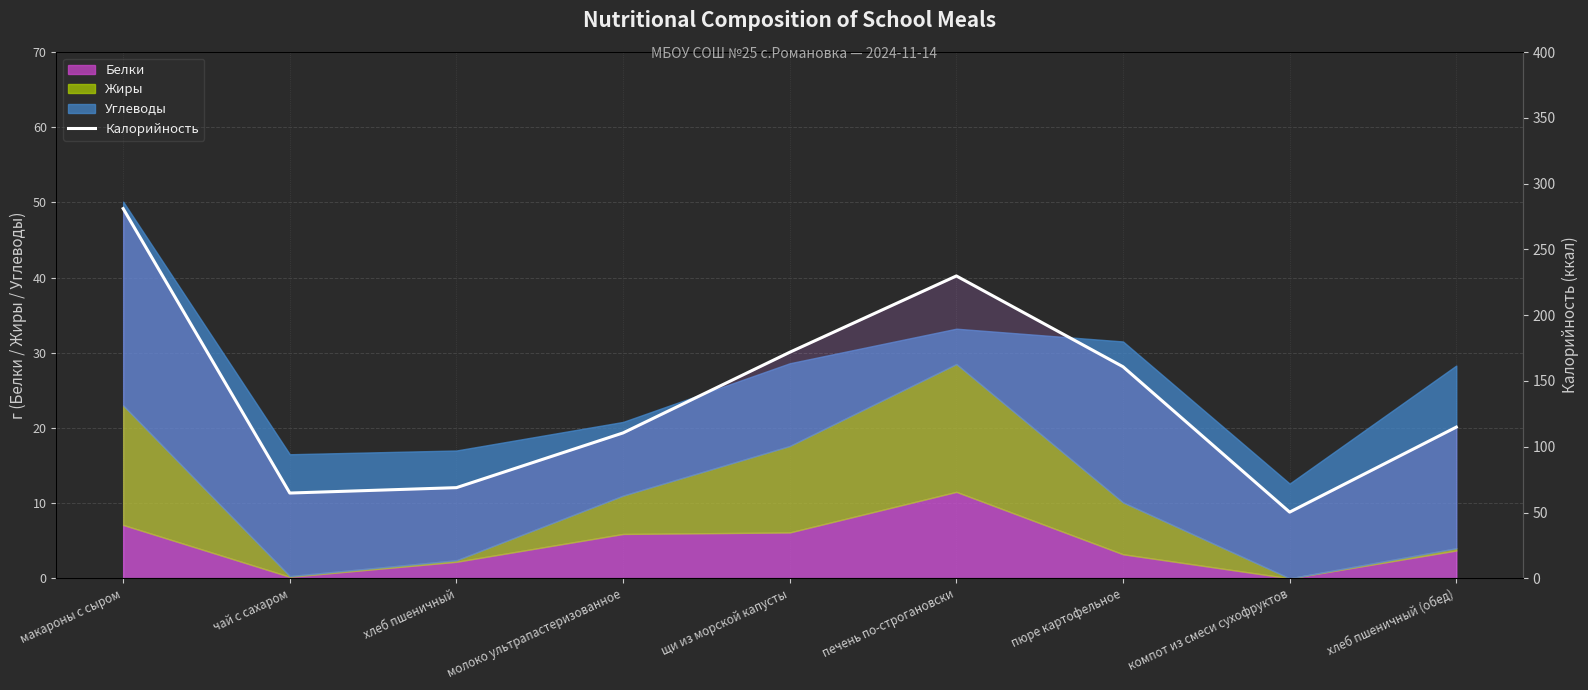

What is the maximum value shown in the chart?

281.0